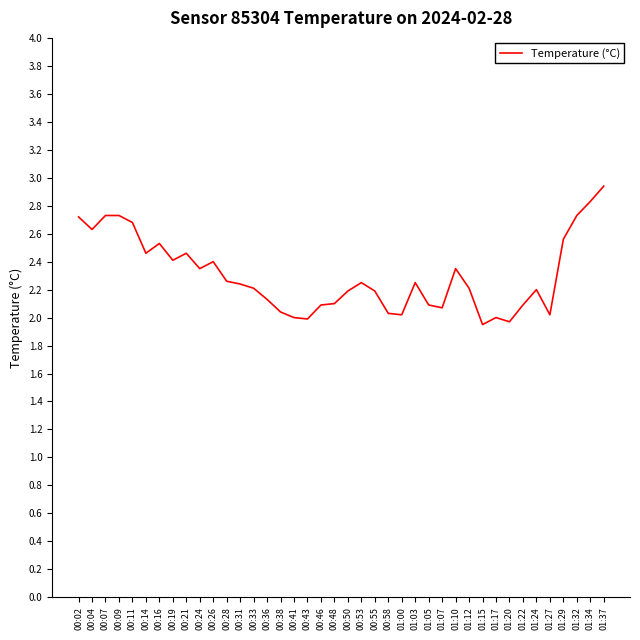

The chart shows a value of 0.7 at 00:14. True or false?

False